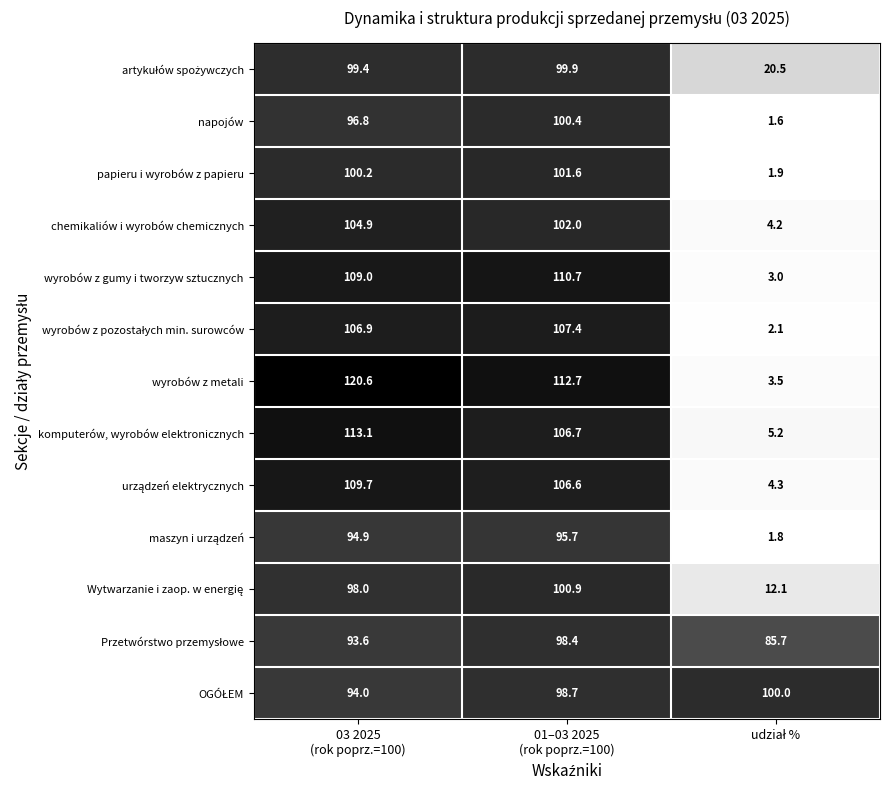

Which category has the highest value across all series?

03 2025
(rok poprz.=100)